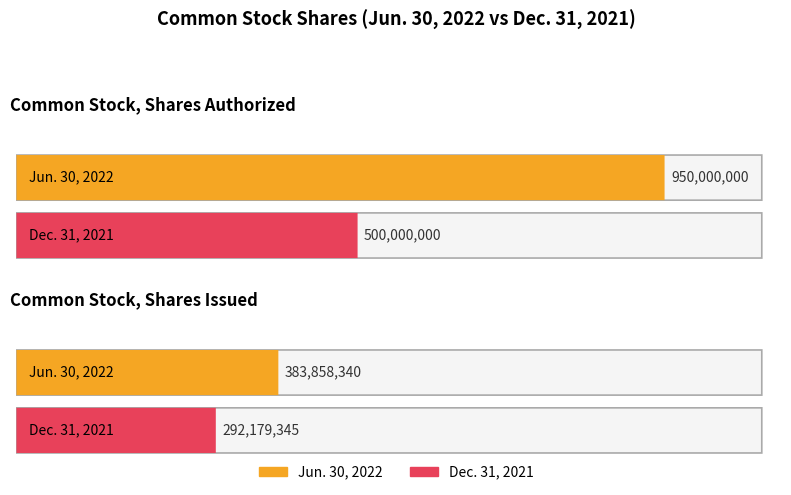

What is the total value across all series at Common Stock, Shares Authorized?

1450000000